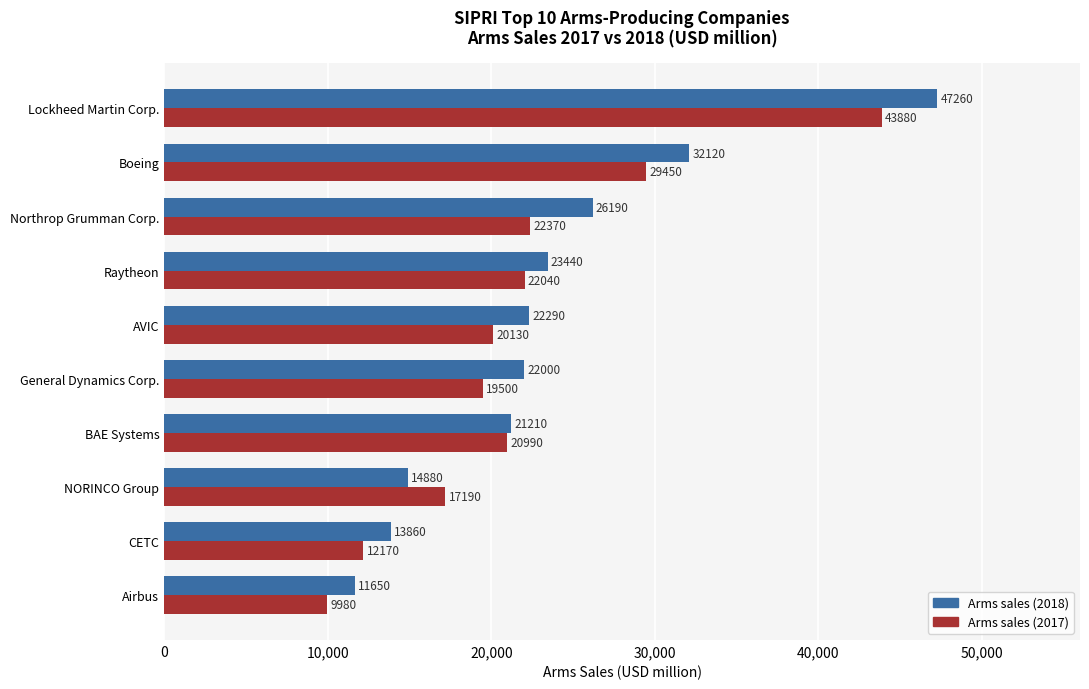

List the series in order of their peak value, highest first.

Arms sales (2018), Arms sales (2017)